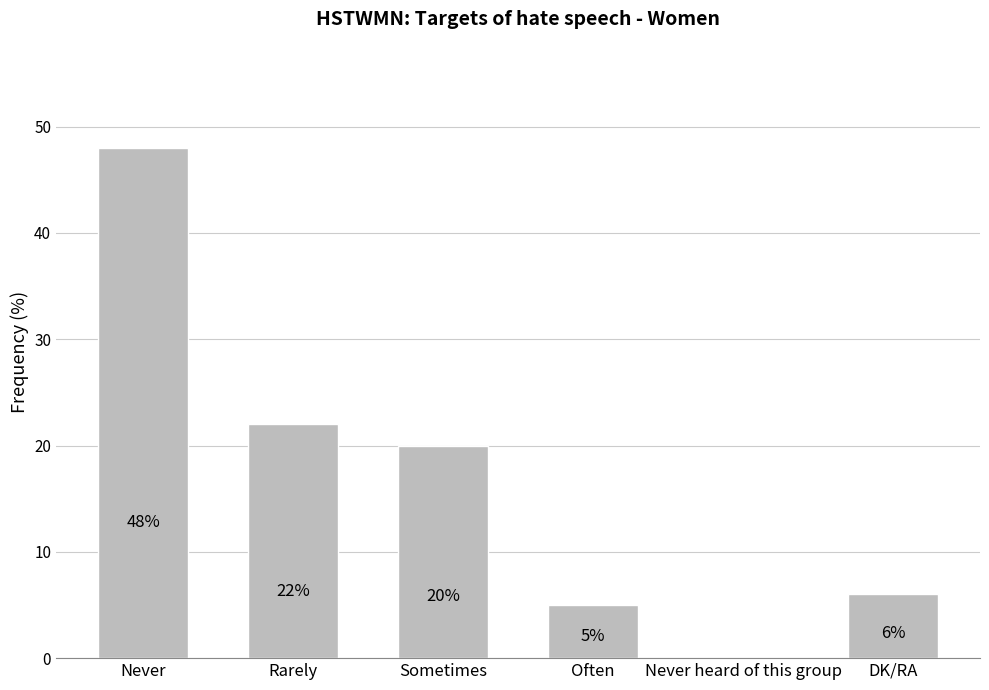

Between Never and Never heard of this group, which is larger?

Never